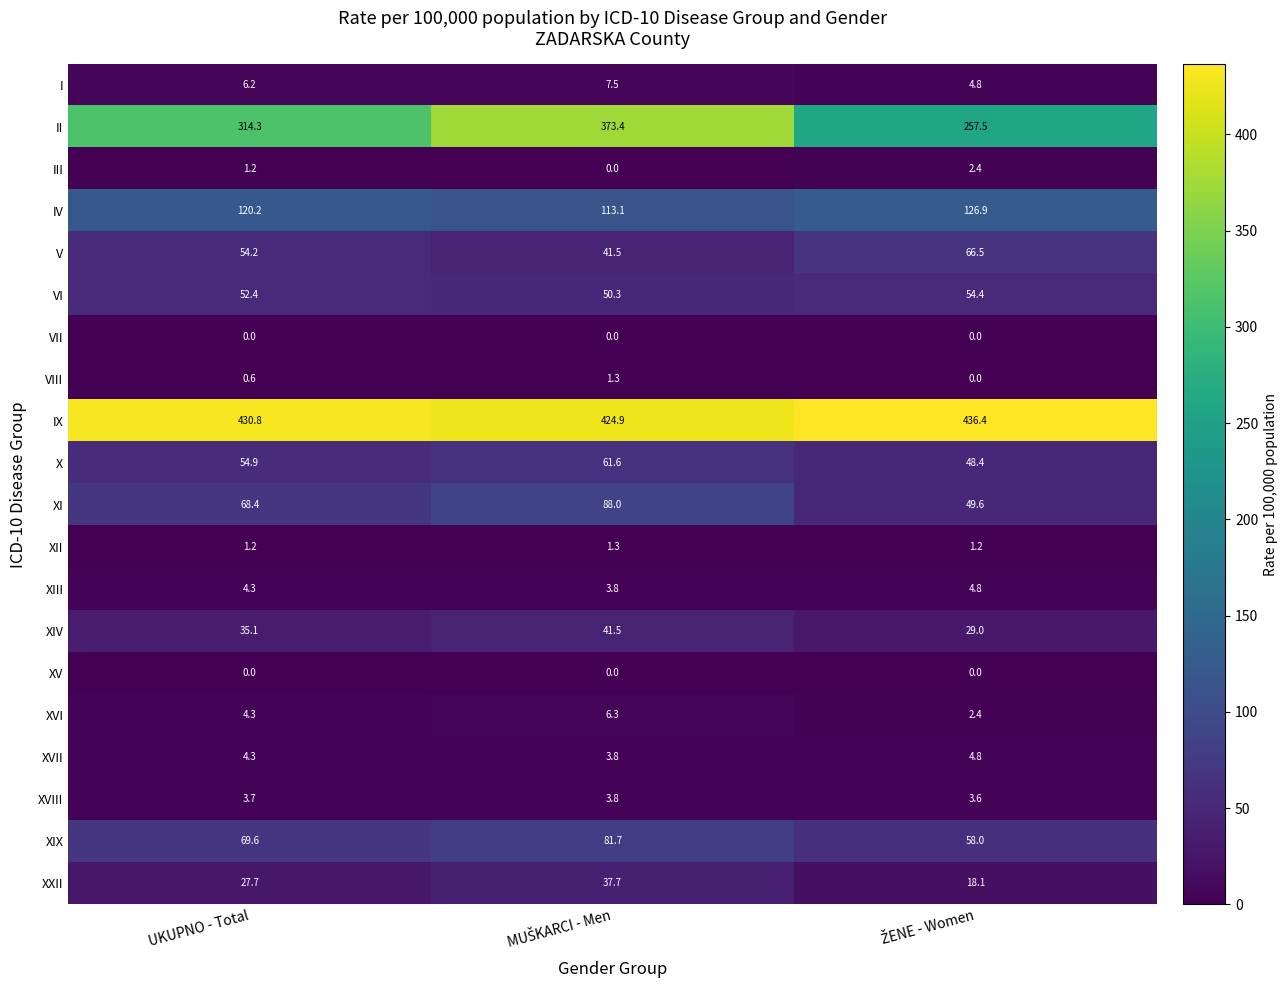

Where is II nearest to the value 315?

UKUPNO - Total